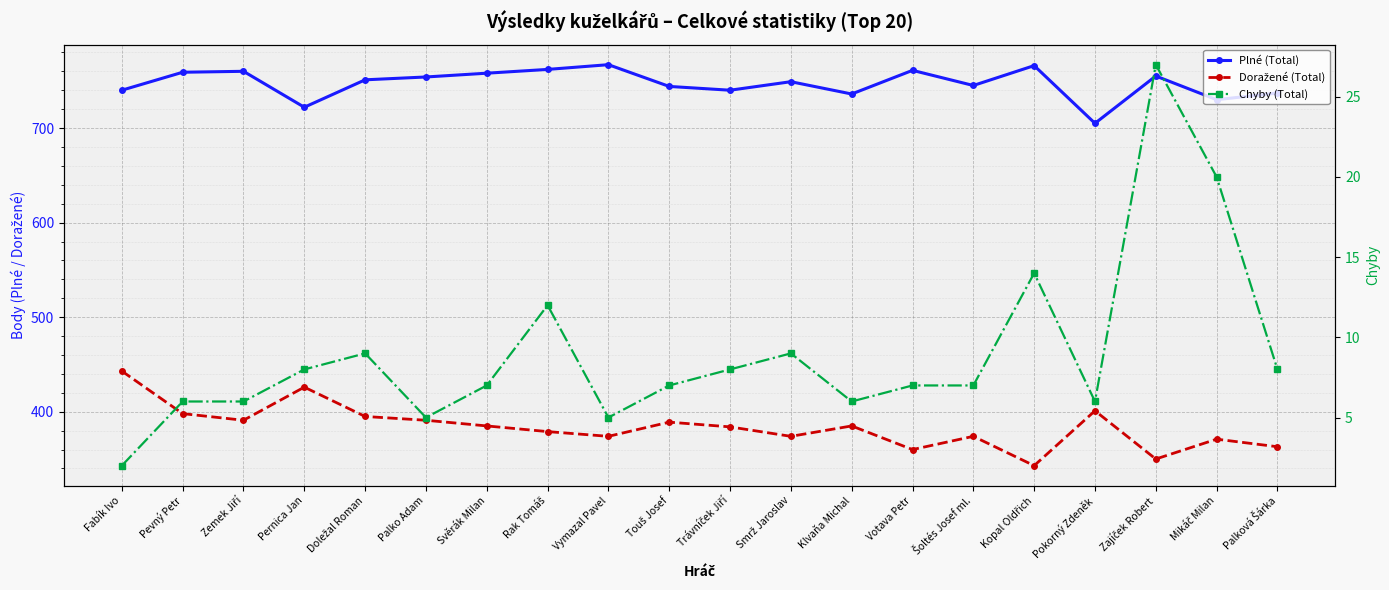

At Zajíček Robert, list the series in order from largest to smallest.

Plné (Total), Doražené (Total), Chyby (Total)